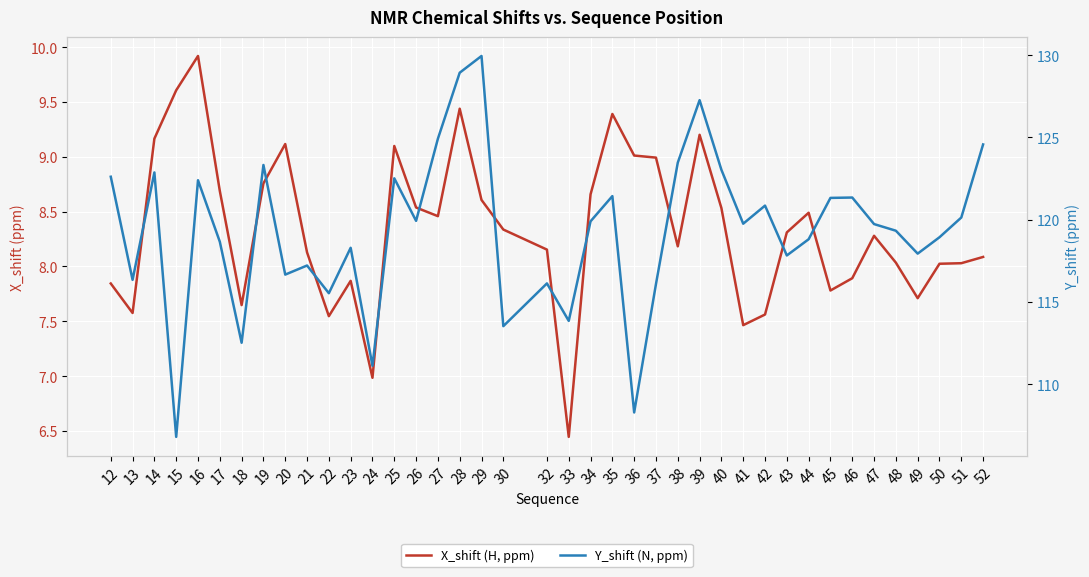

What is the value of the X_shift (H, ppm) point at the 15th from the left?

8.5